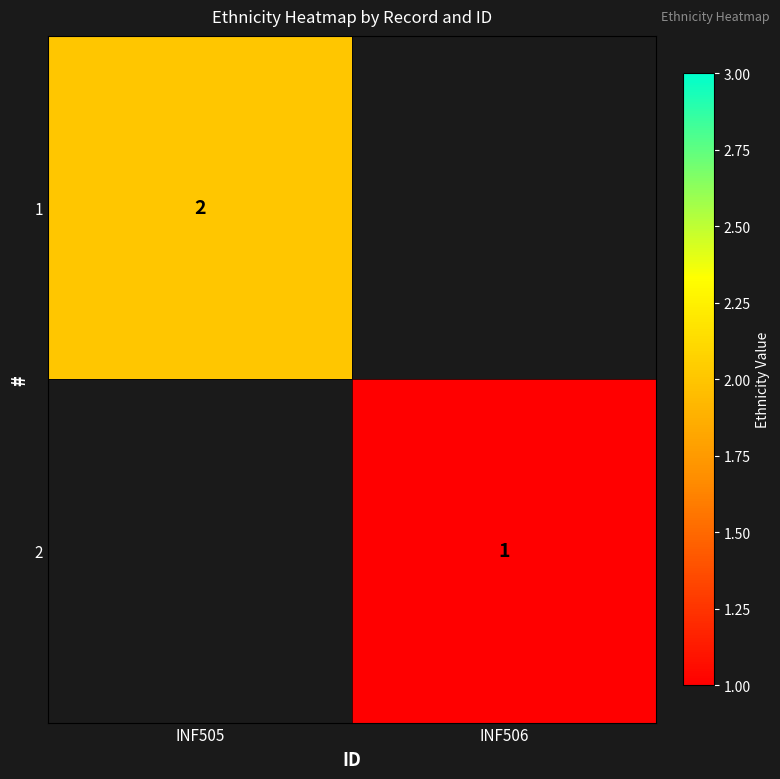

True or false: 2 has a value of 0 at INF506.

False